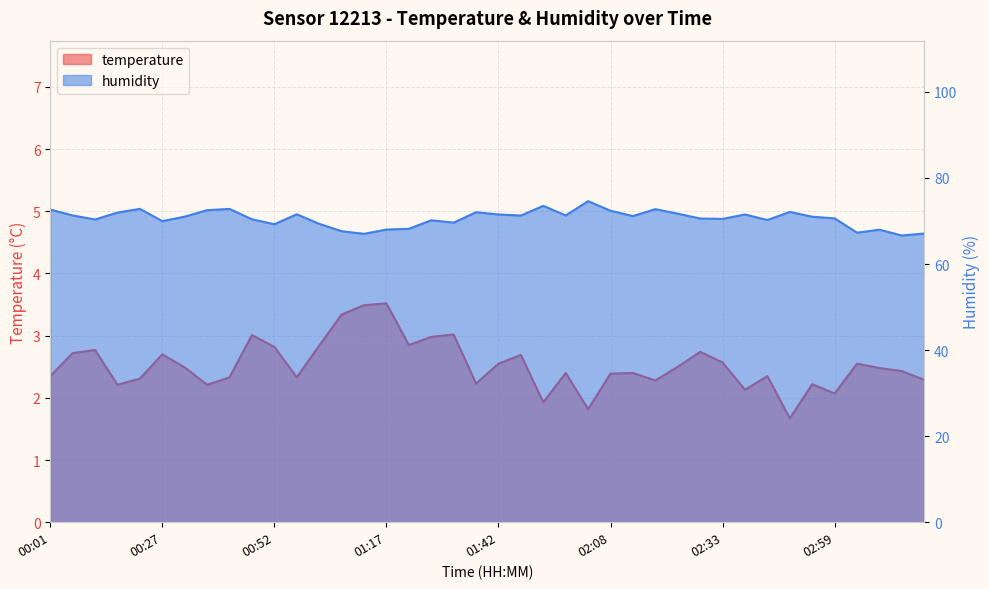

True or false: temperature has a value of 2.2 at 00:37.

True